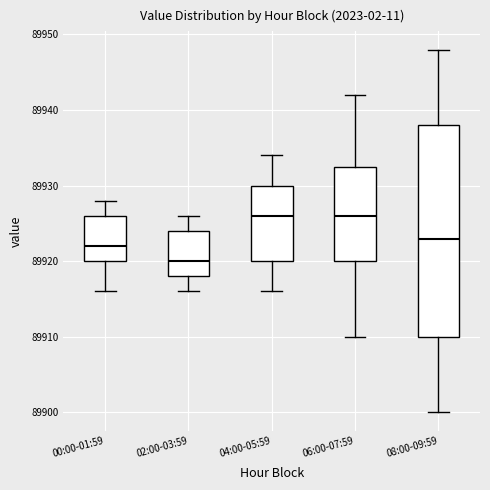

Reading left to right, read every box against the y-axis: the position of its median line, the range the box covers, and the ends of its whiskers. The values are not printed on the chart, so give them approximately, as read against the axis.

00:00-01:59: median 89922, box 89920 to 89926, whiskers 89916 to 89928
02:00-03:59: median 89920, box 89918 to 89924, whiskers 89916 to 89926
04:00-05:59: median 89926, box 89920 to 89930, whiskers 89916 to 89934
06:00-07:59: median 89926, box 89920 to 89933, whiskers 89910 to 89942
08:00-09:59: median 89923, box 89910 to 89938, whiskers 89900 to 89948